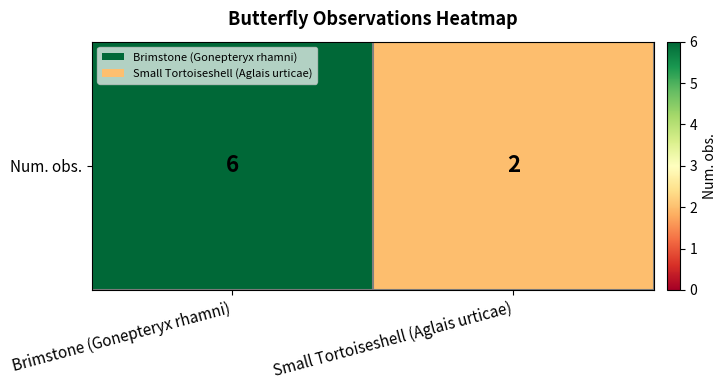

What is the sum of the values at Small Tortoiseshell (Aglais urticae) and Brimstone (Gonepteryx rhamni)?

8